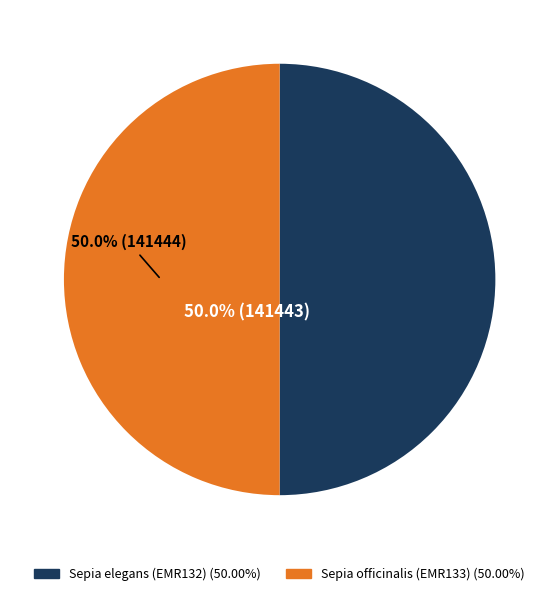

How many segments does this pie chart have?

2